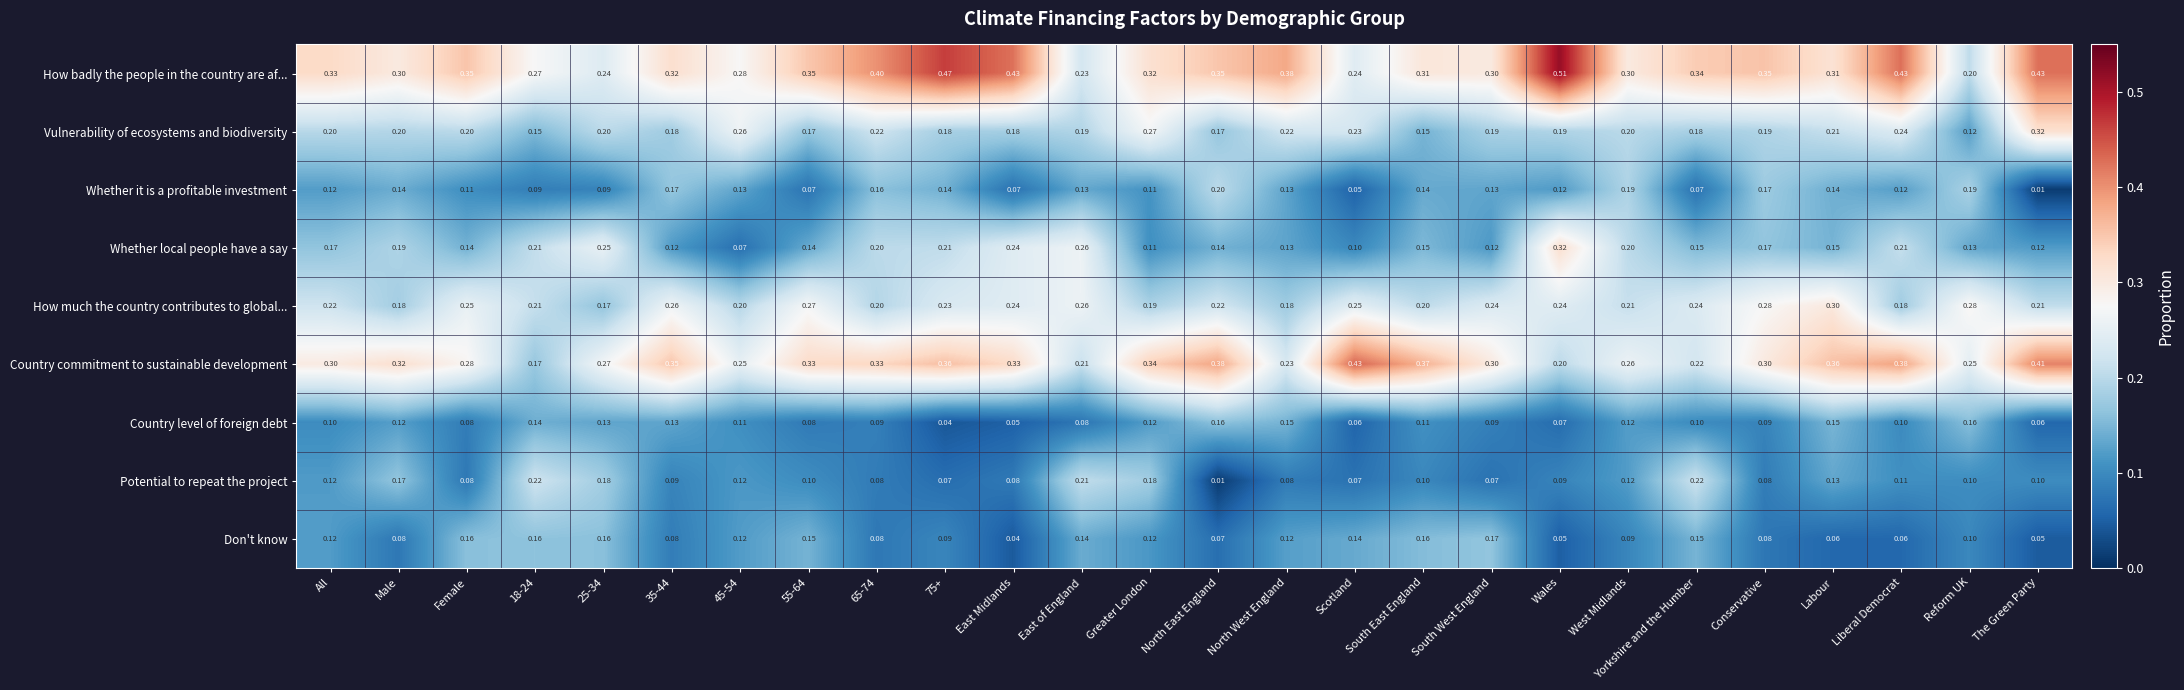

At how many categories does at least one series exceed 0?

26